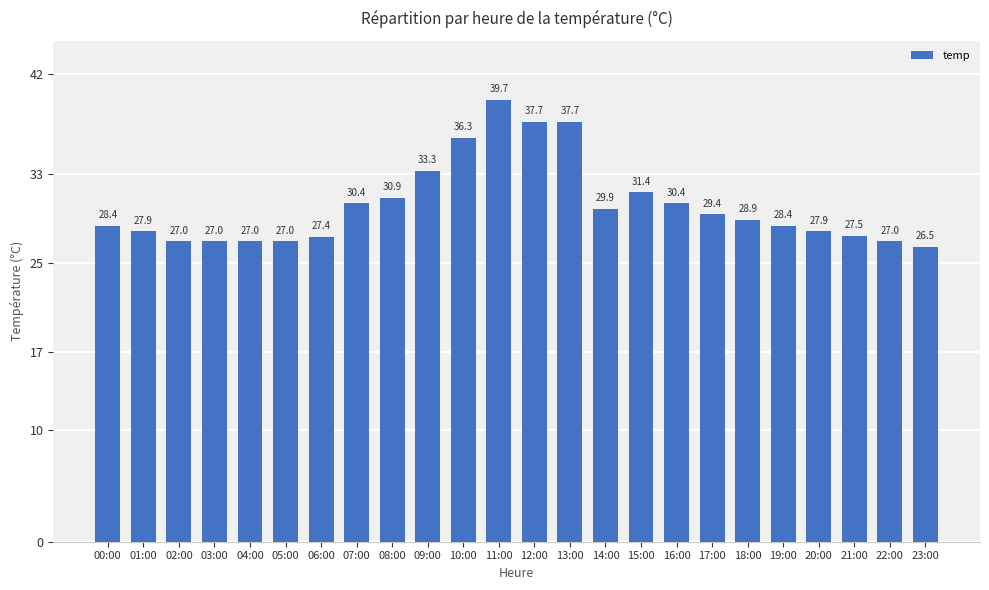

Reading left to right, what are all the values shown in this chart?

00:00=28.4	01:00=27.9	02:00=27.0	03:00=27.0	04:00=27.0	05:00=27.0	06:00=27.4	07:00=30.4	08:00=30.9	09:00=33.3	10:00=36.3	11:00=39.7	12:00=37.7	13:00=37.7	14:00=29.9	15:00=31.4	16:00=30.4	17:00=29.4	18:00=28.9	19:00=28.4	20:00=27.9	21:00=27.5	22:00=27.0	23:00=26.5